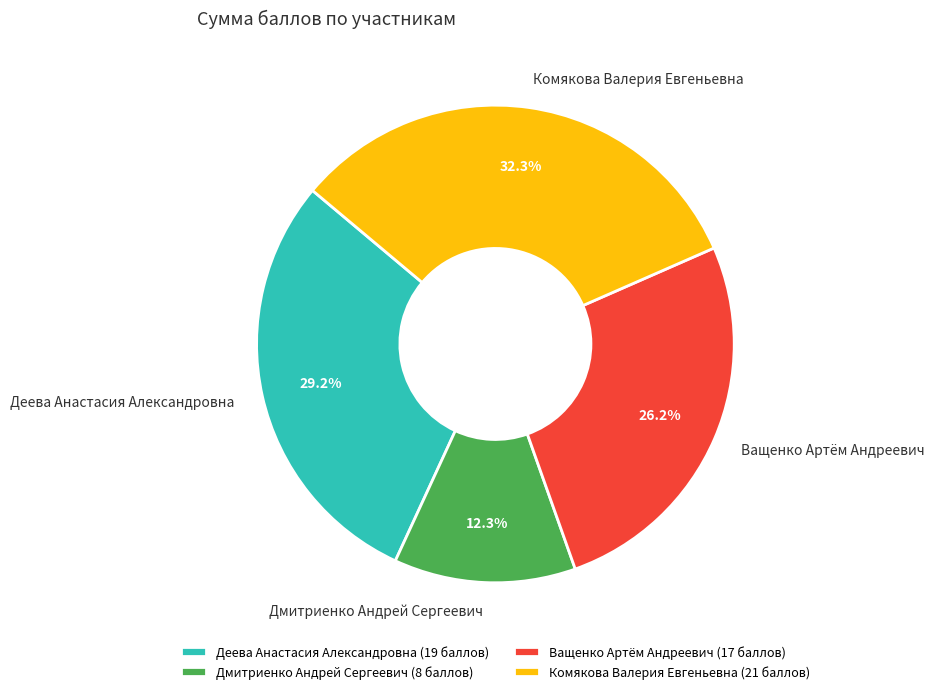

Between Деева Анастасия Александровна and Дмитриенко Андрей Сергеевич, which is larger?

Деева Анастасия Александровна